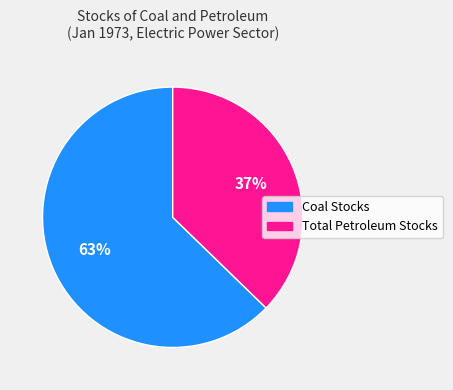

Is there a majority slice in this chart?

Yes